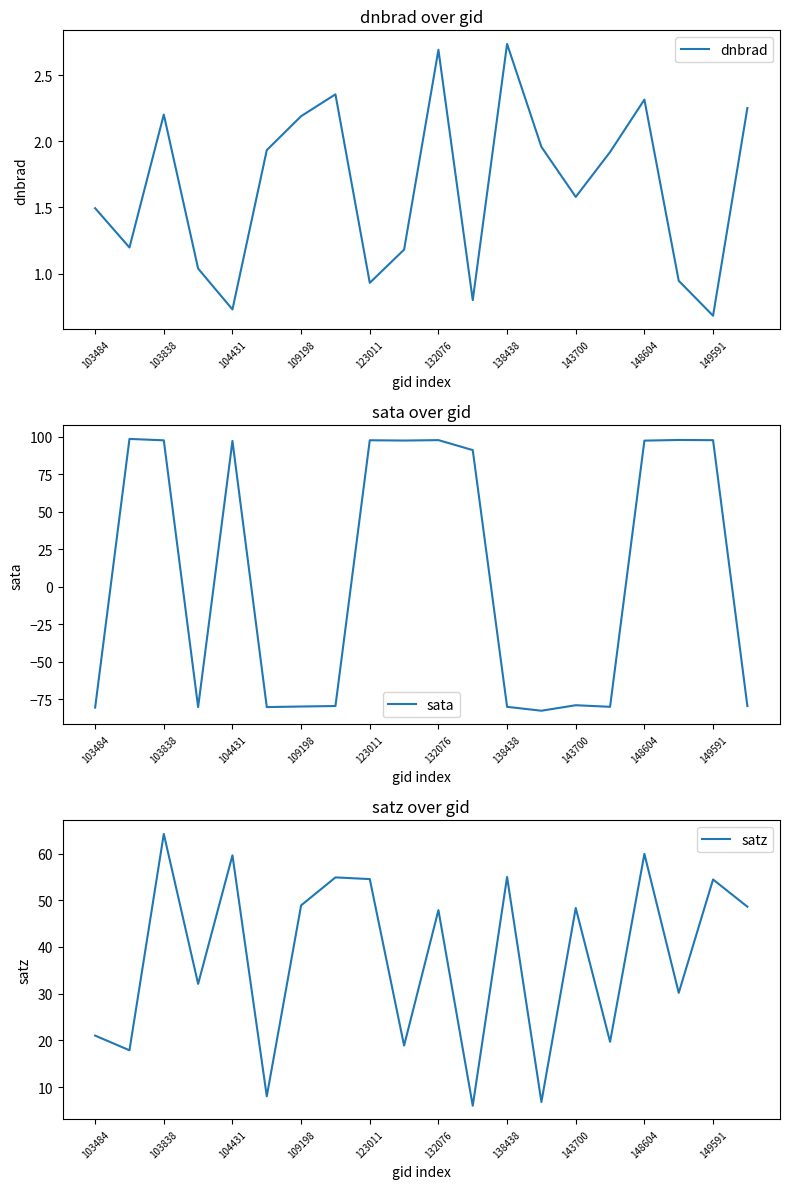

The dnbrad series shows 0.3 at 149591. True or false?

False